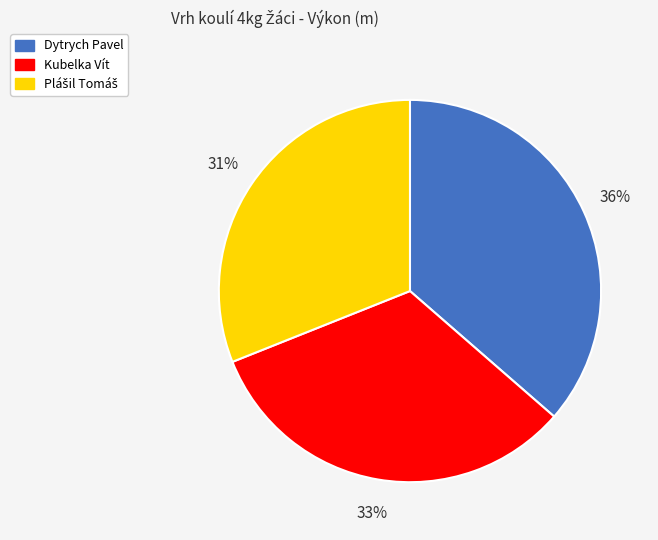

Which slice is the largest?

Dytrych Pavel